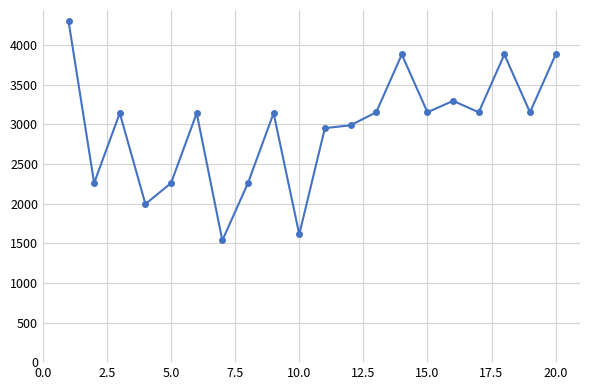

True or false: the data has more than 2 interior local peaks.

True